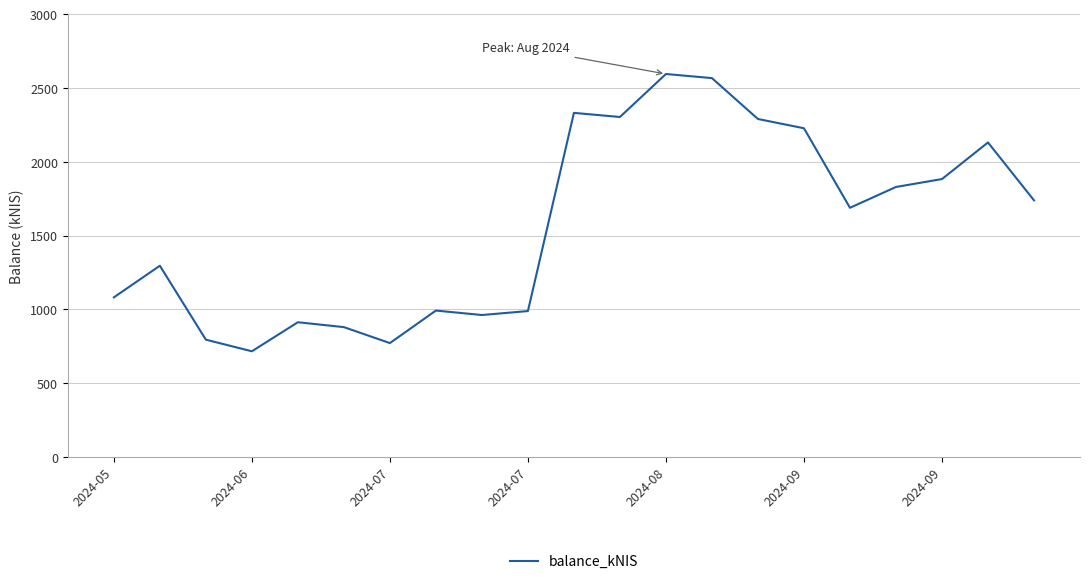

What is the minimum value shown in the chart?

716.7